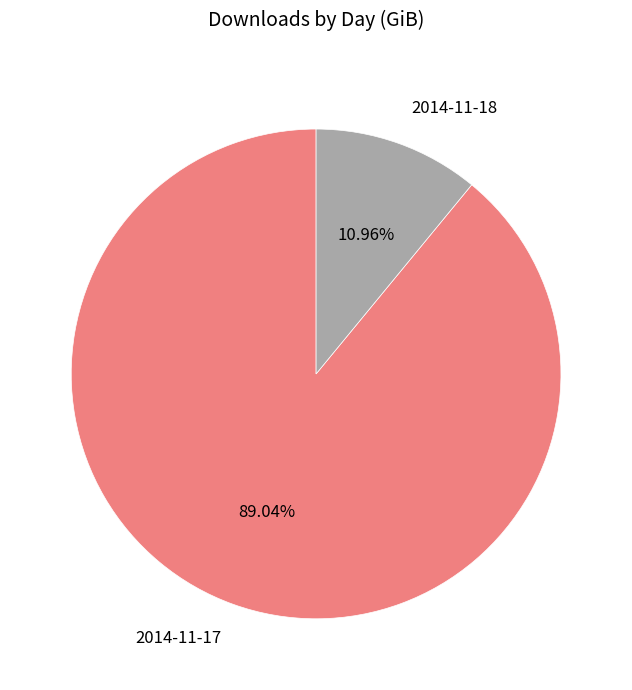

Between 2014-11-18 and 2014-11-17, which is larger?

2014-11-17